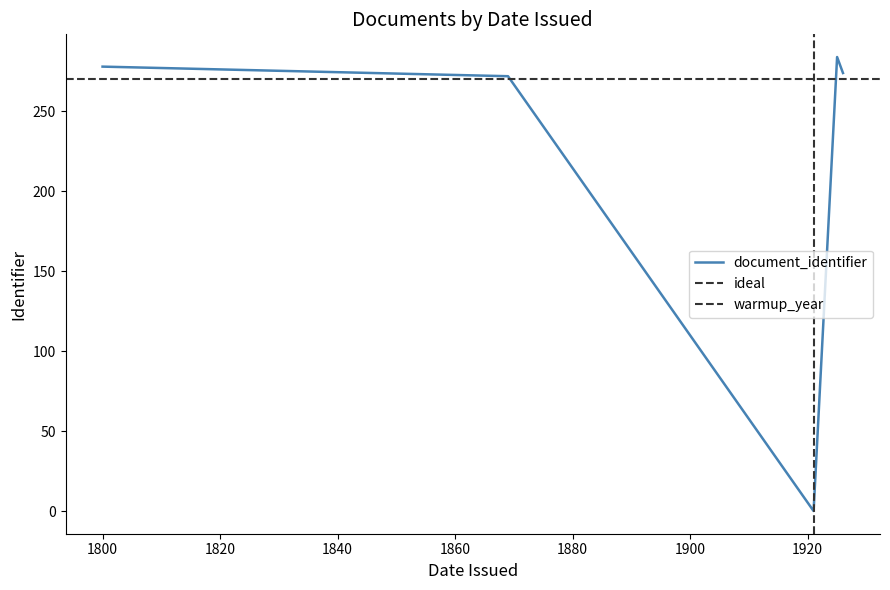

What is the sum of the values at 1869 and 1926?

546